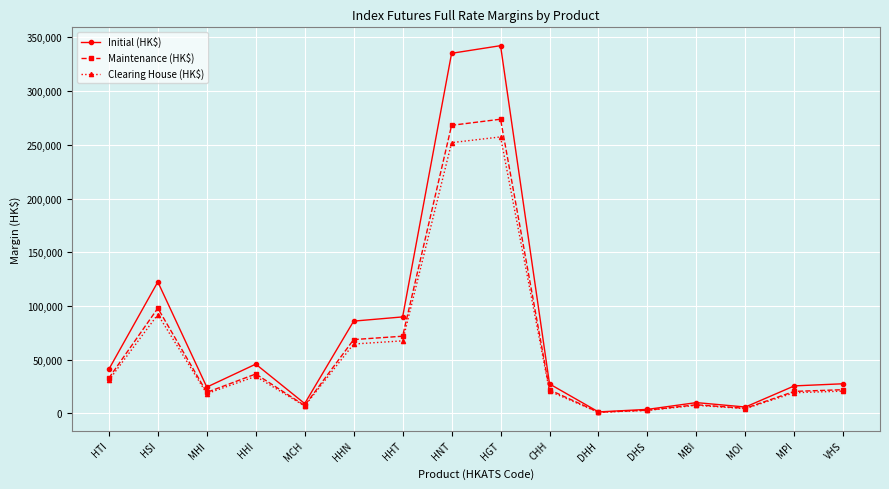

True or false: Clearing House (HK$) has a value of 33933 at MPI.

False